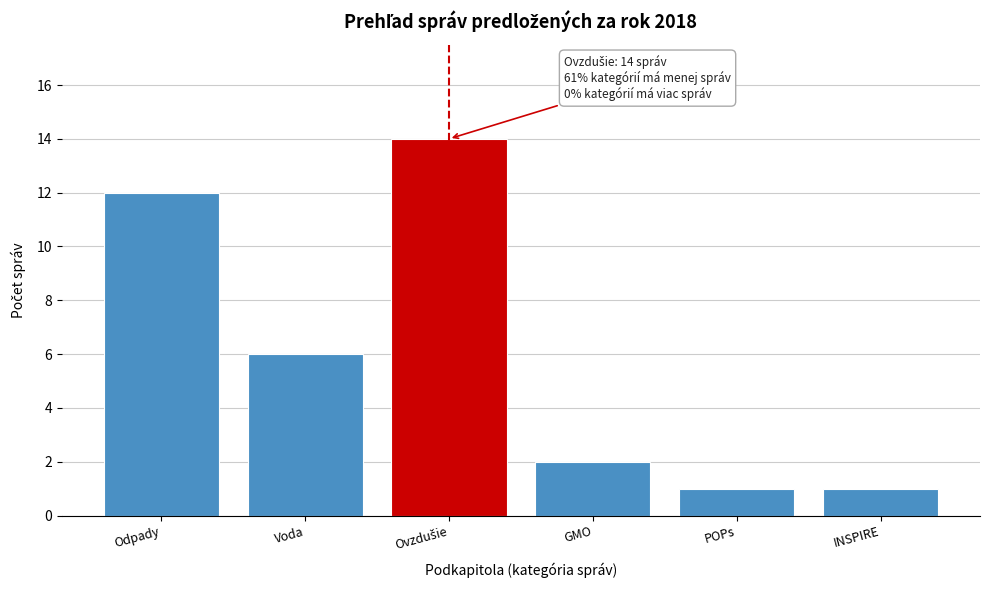

Reading left to right, list all the values displayed in this chart.

12	6	14	2	1	1